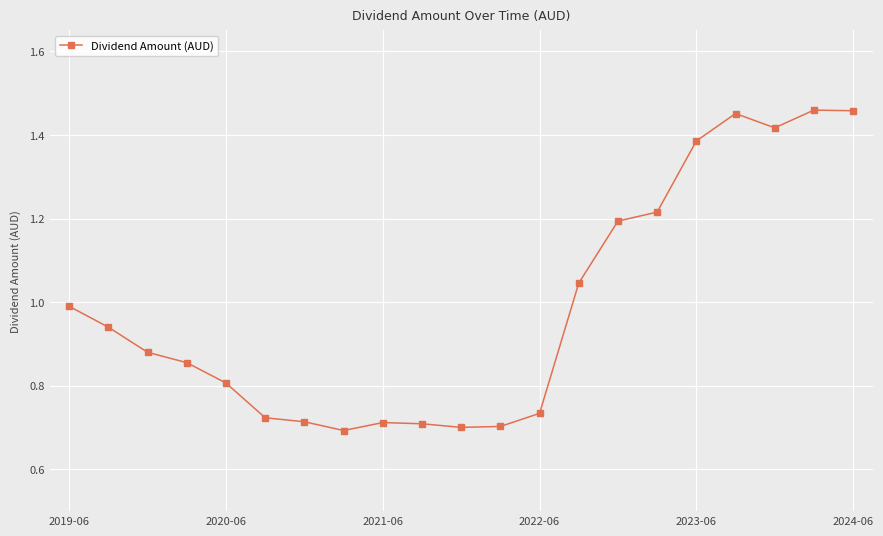

What is the difference between the maximum and second lowest values?

0.8